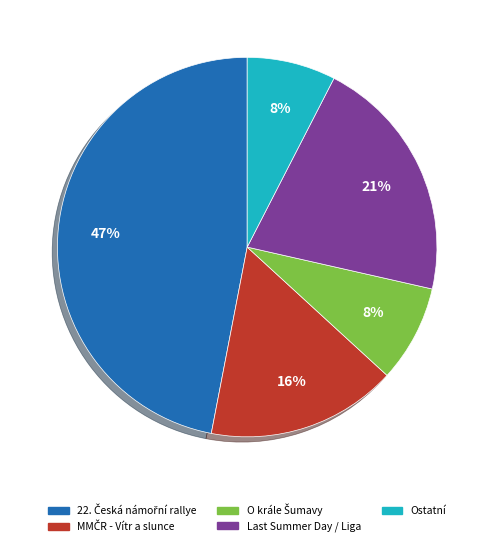

Does any single category account for the majority?

No